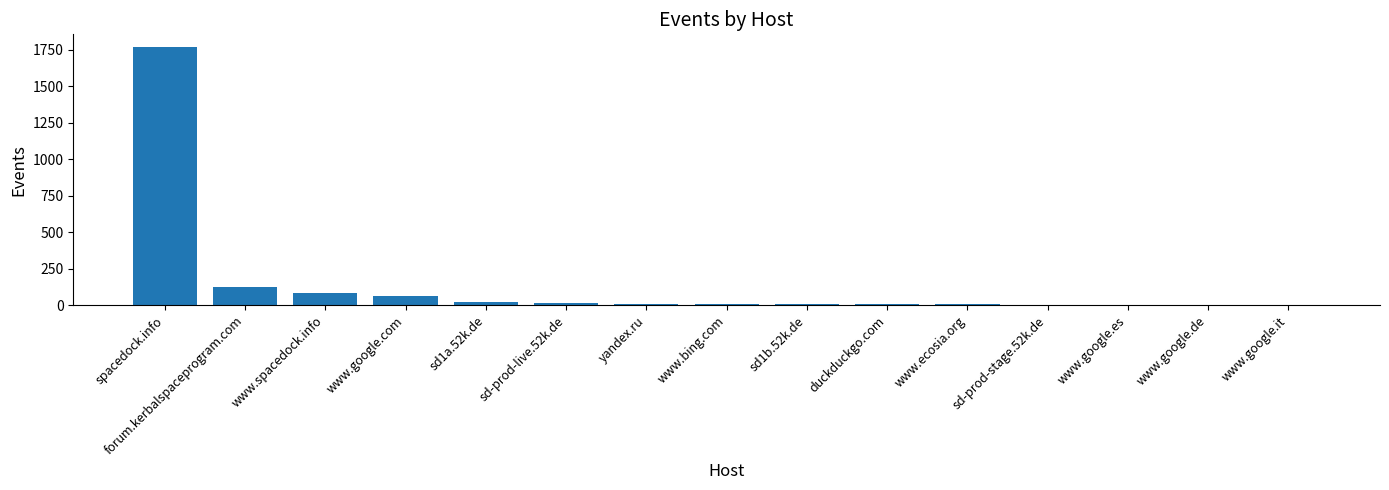

What is the sum of all values?

2114